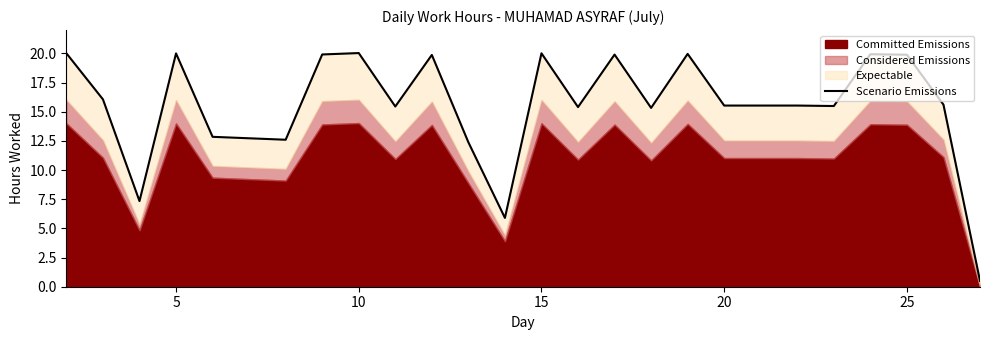

What is the sum of all values?

375.5